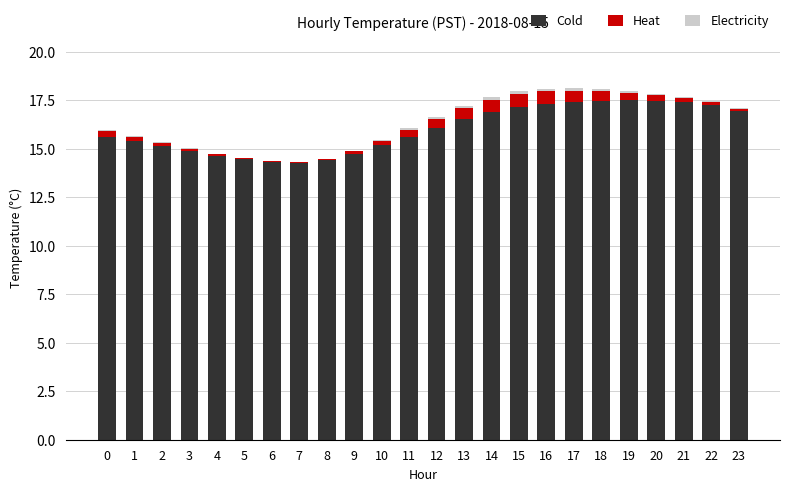

True or false: Cold has a value of 17.5 at 18.

True